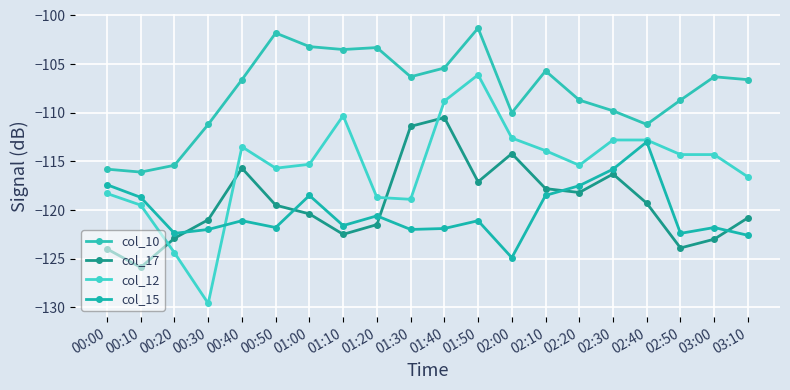

Rank the categories by col_10 value from lowest to highest.

00:10, 00:00, 00:20, 00:30, 02:40, 02:00, 02:30, 02:20, 02:50, 00:40, 03:10, 01:30, 03:00, 02:10, 01:40, 01:10, 01:20, 01:00, 00:50, 01:50